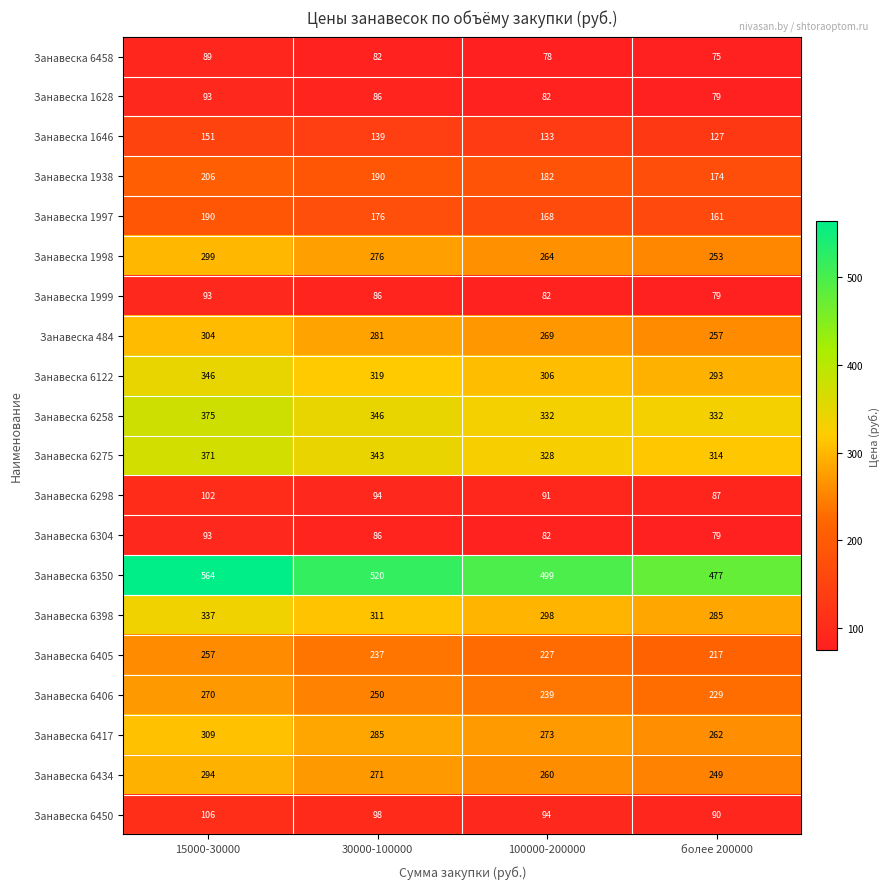

What is the sum of the Занавеска 6298 values at 100000-200000 and 15000-30000?

193